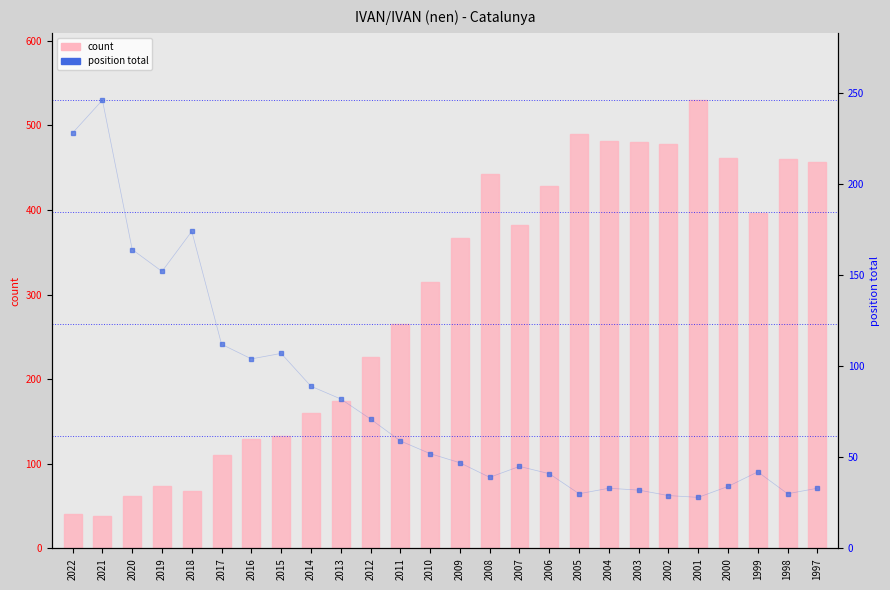

At 2000, list the series in order from largest to smallest.

count, position total